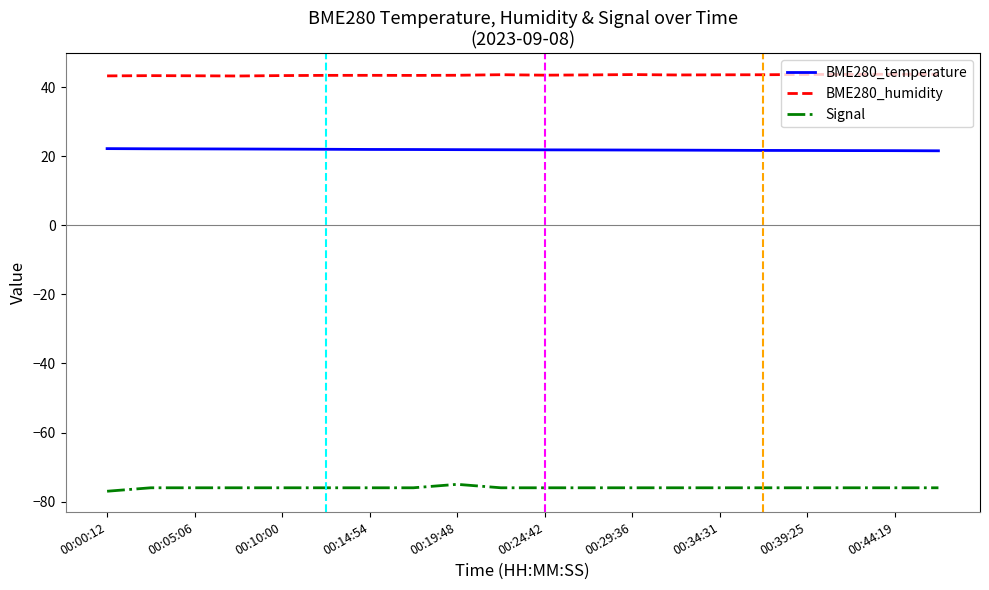

Rank the series by their maximum value, from lowest to highest.

Signal, BME280_temperature, BME280_humidity